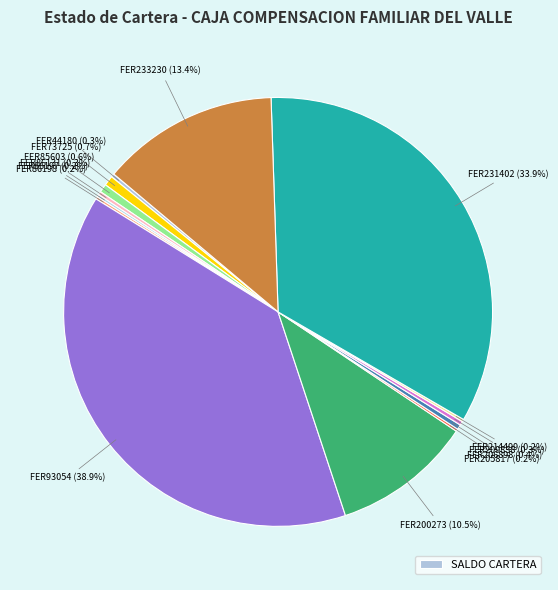

Which slice is the smallest?

FER205817